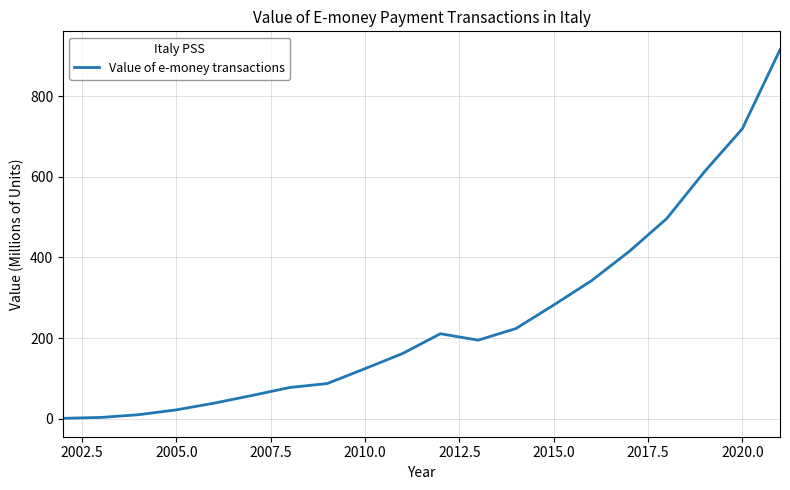

What is the maximum value shown in the chart?

915.1